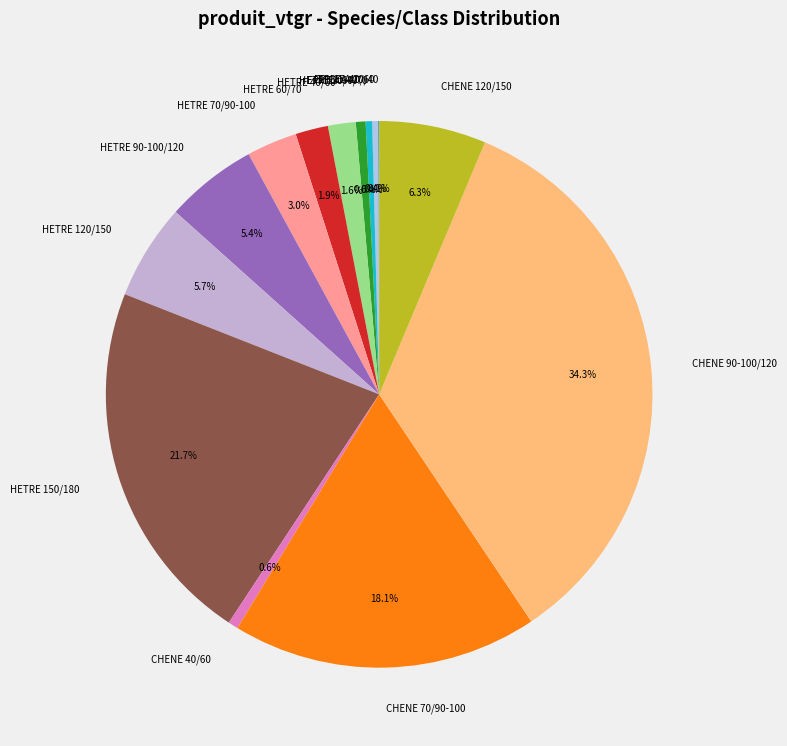

Combined, what portion of the pie is HETRE 60/70 and HETRE 70/90-100?

4.9%